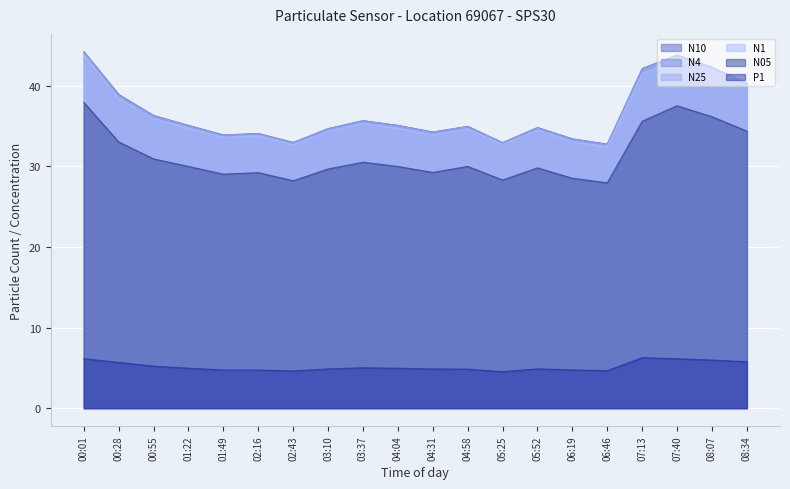

True or false: N05 and P1 intersect in this chart.

False